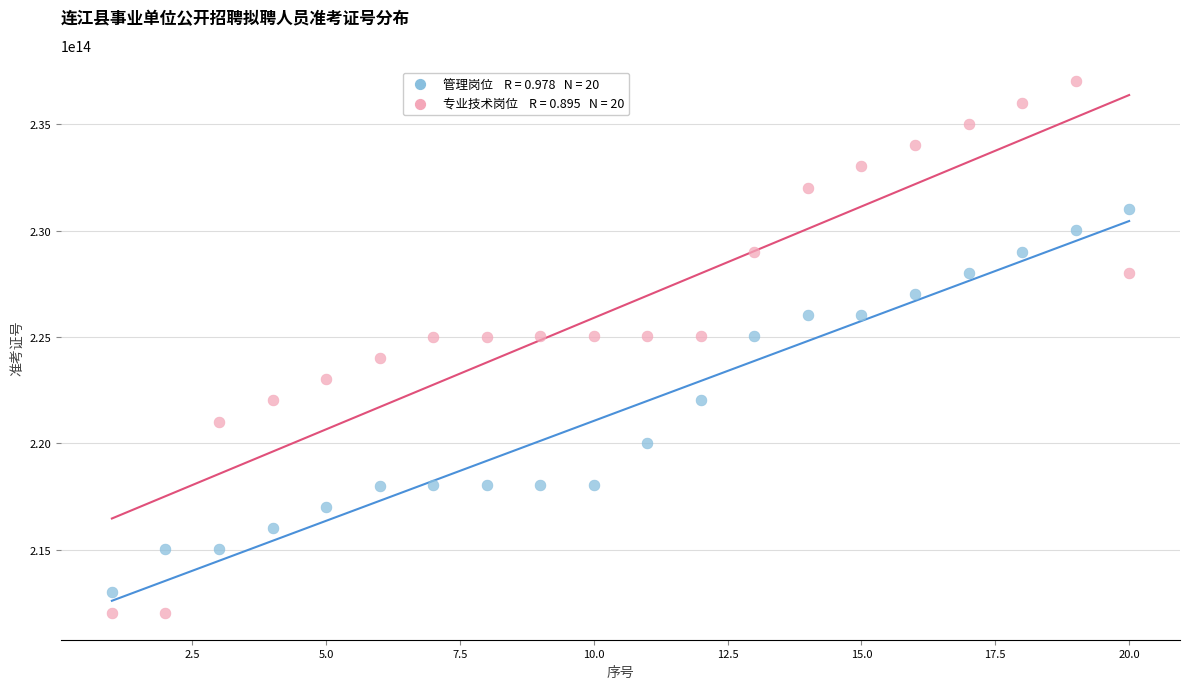

Across all data points, what is the range of X values (max minus min)?

19